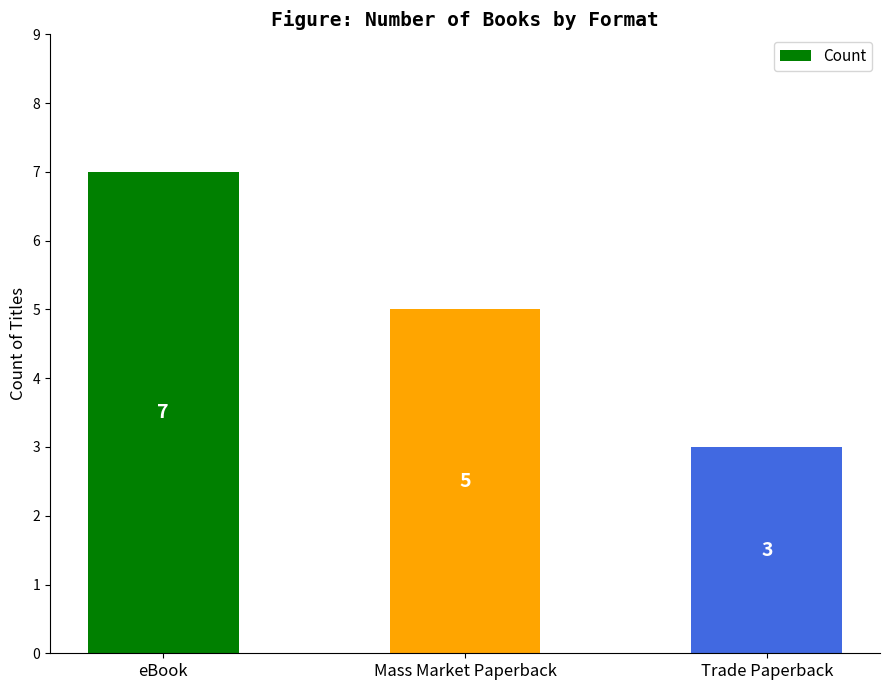

Reading left to right, what are all the values shown in this chart?

7	5	3